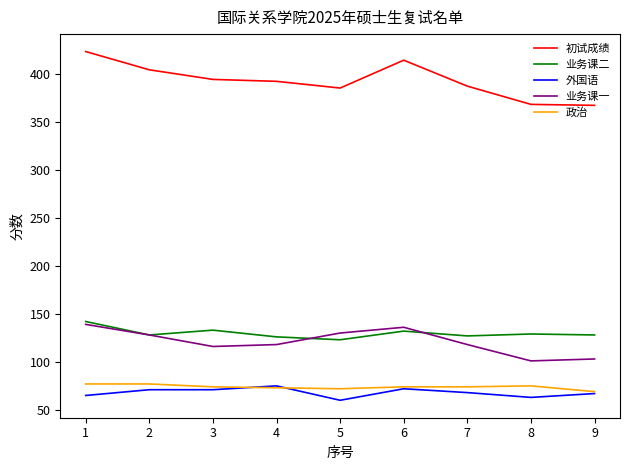

True or false: 业务课一 and 外国语 cross at least once.

False